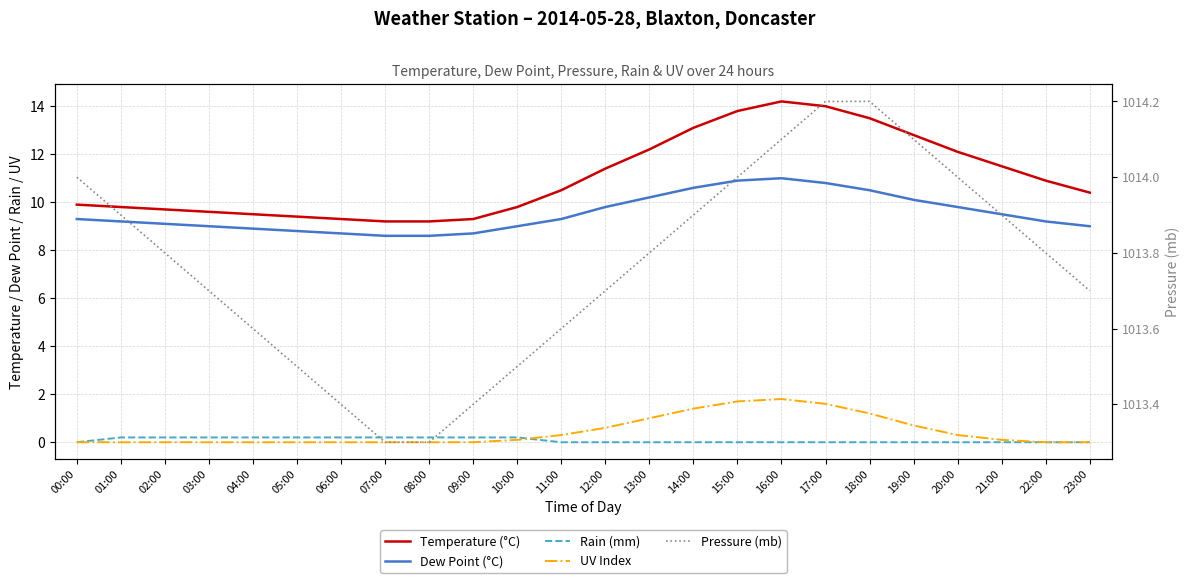

Between 14:00 and 16:00, which series saw the biggest shift?

Temperature (°C)